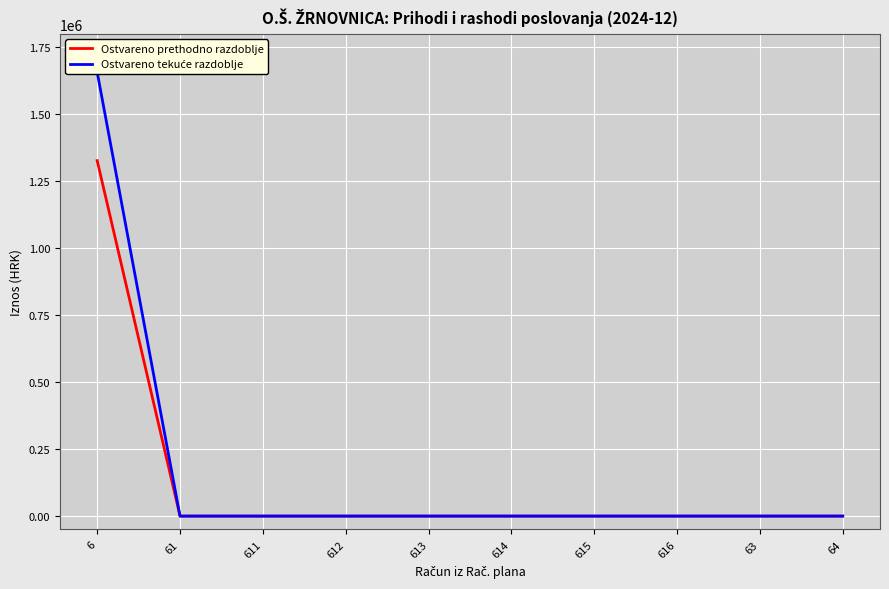

Between 612 and 64, which series saw the biggest shift?

Ostvareno prethodno razdoblje